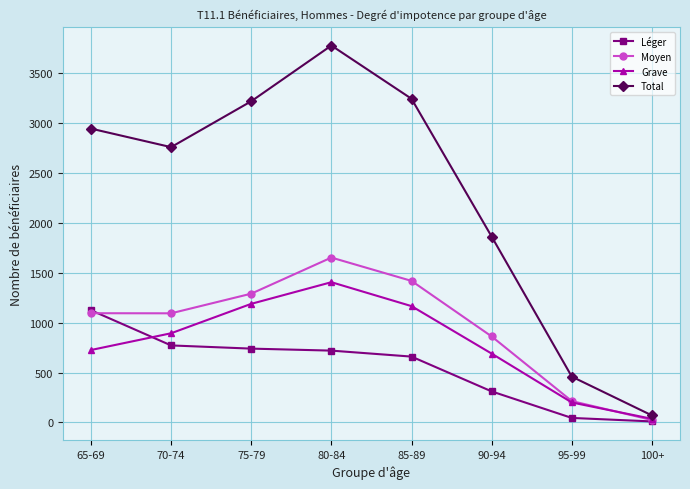

Which series has the largest range (max minus min)?

Total